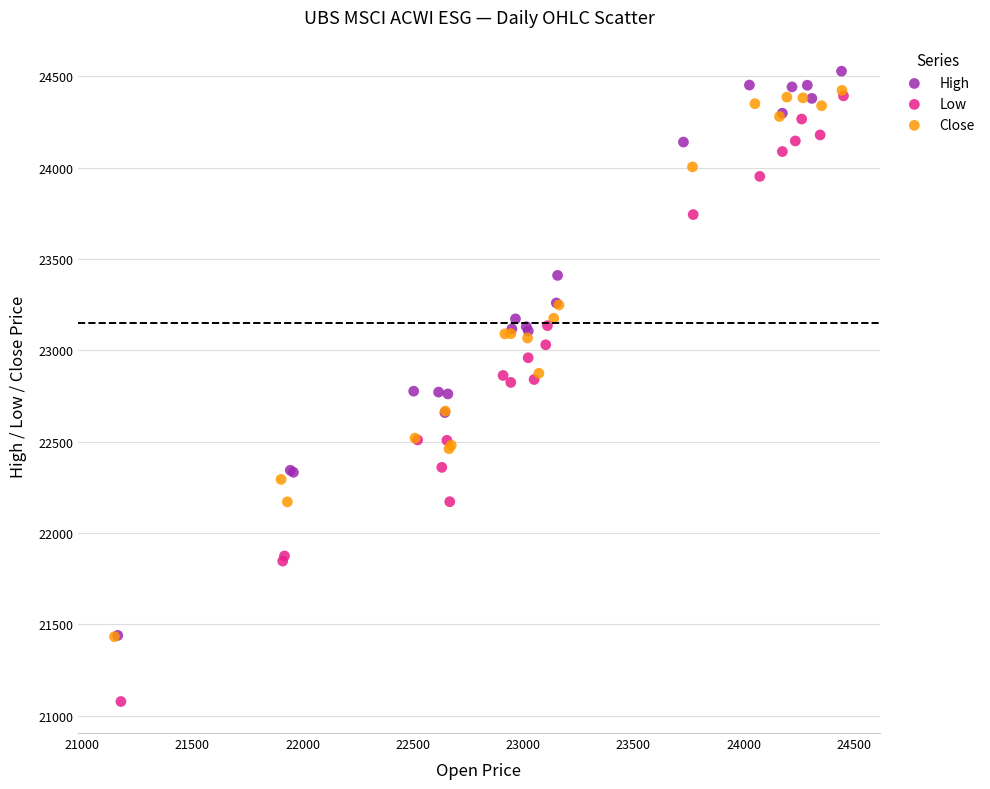

What are all the series names shown in the legend?

High, Low, Close